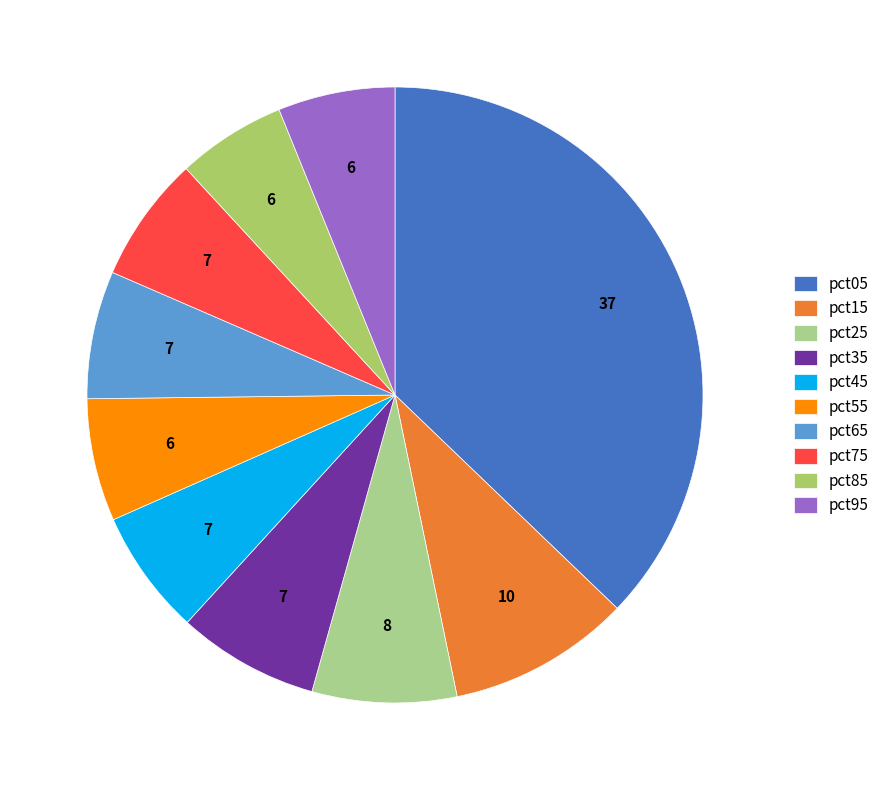

Do pct75 and pct15 together represent more than half of the pie?

No